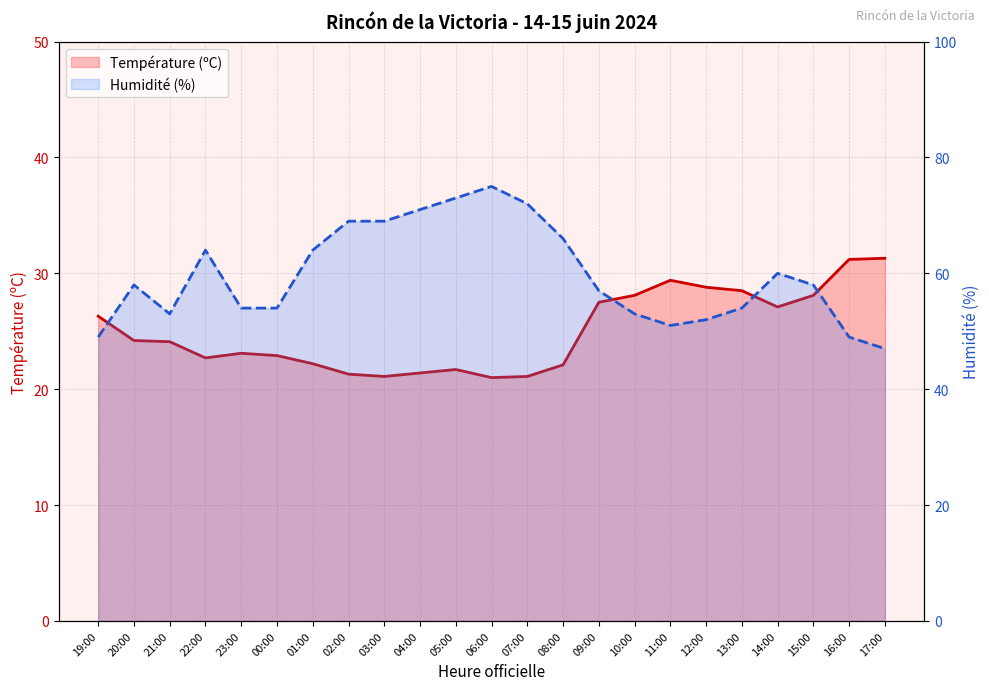

Reading left to right, extract all data points from this chart.

Température (ºC): 26.3	24.2	24.1	22.7	23.1	22.9	22.2	21.3	21.1	21.4	21.7	21.0	21.1	22.1	27.5	28.1	29.4	28.8	28.5	27.1	28.1	31.2	31.3
Humidité (%): 49.0	58.0	53.0	64.0	54.0	54.0	64.0	69.0	69.0	71.0	73.0	75.0	72.0	66.0	57.0	53.0	51.0	52.0	54.0	60.0	58.0	49.0	47.0